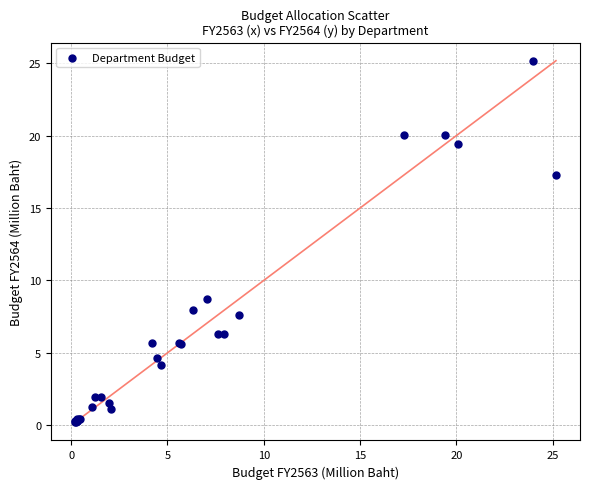

What Y value in the scatter plot is closest to 12?

8.7